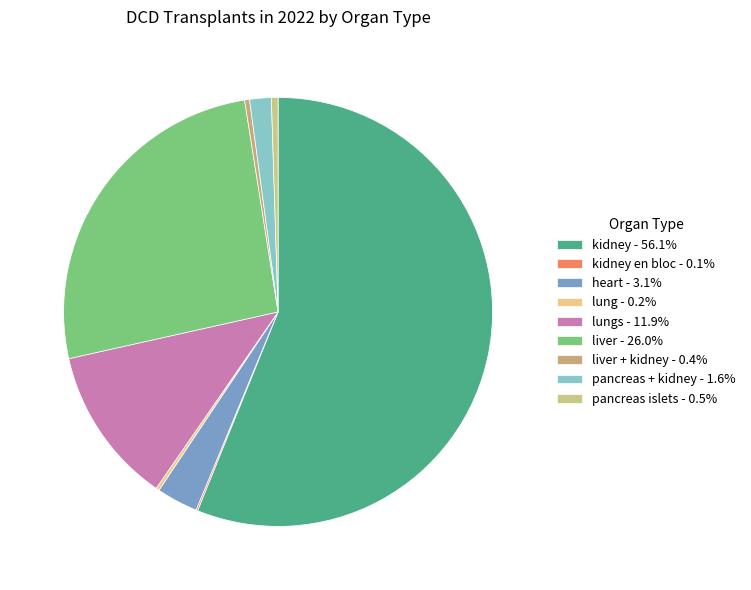

Which slice is the smallest?

kidney en bloc